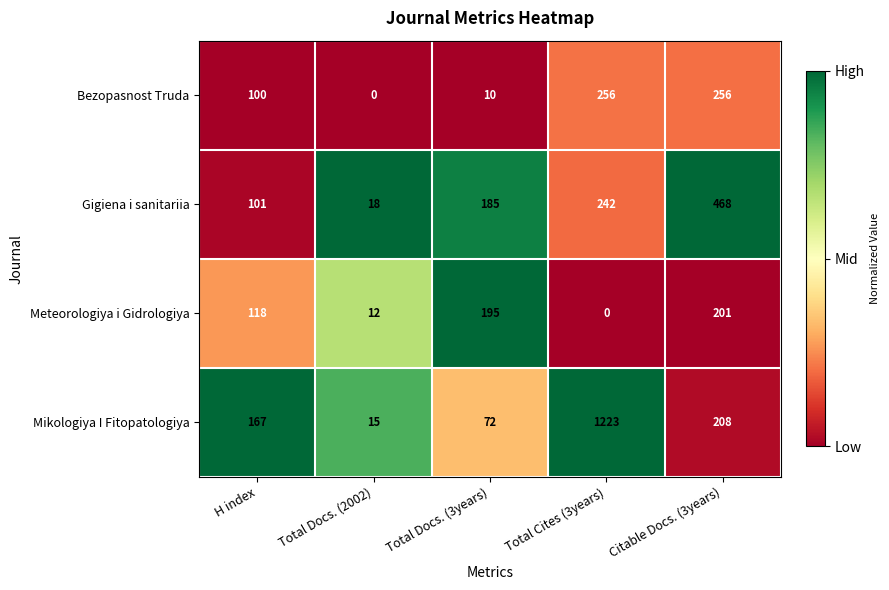

Reading left to right, extract all data points from this chart.

Bezopasnost Truda: 100	0	10	256	256
Gigiena i sanitariia: 101	18	185	242	468
Meteorologiya i Gidrologiya: 118	12	195	0	201
Mikologiya I Fitopatologiya: 167	15	72	1223	208